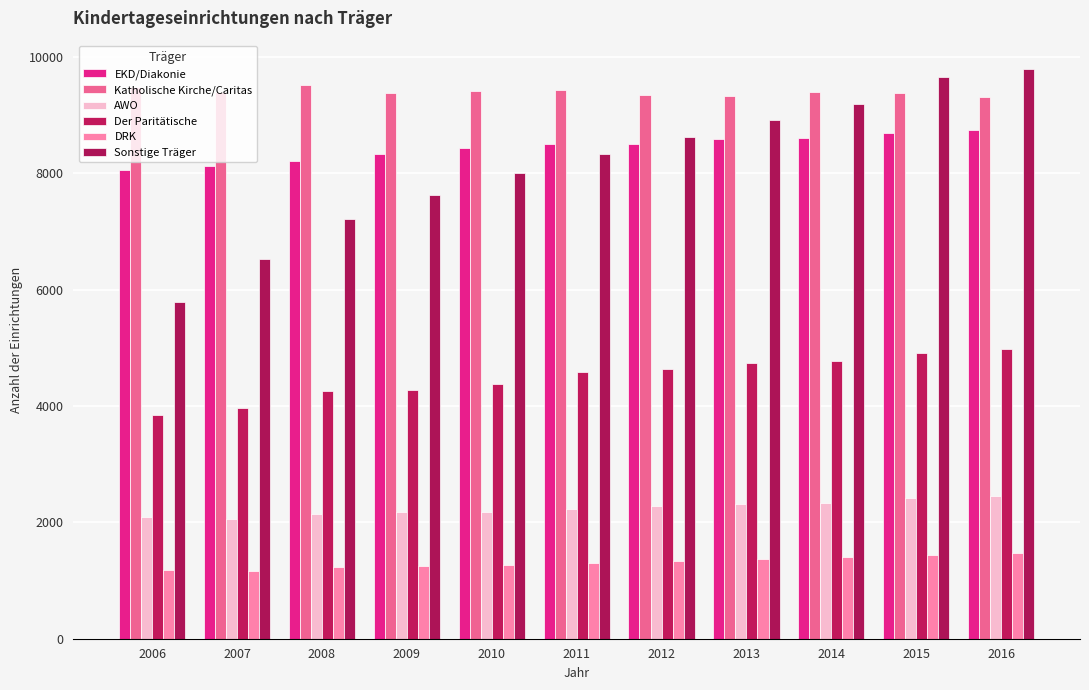

What is the minimum value for EKD/Diakonie?

8049